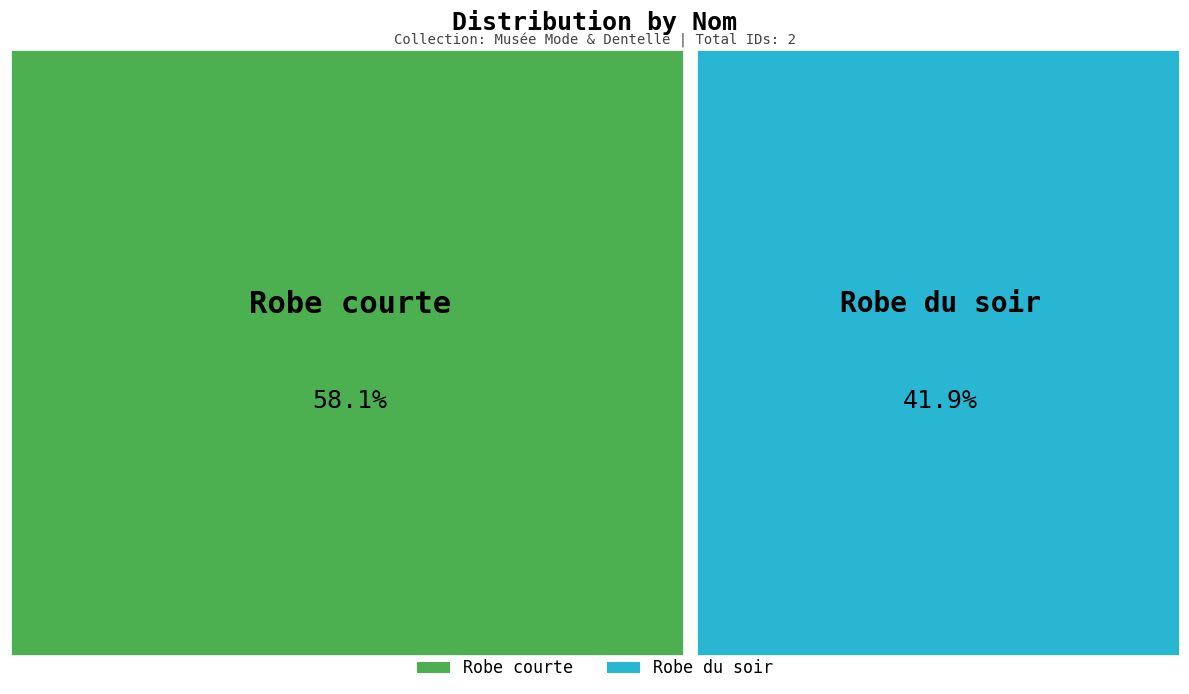

What is the largest slice in the pie chart?

Robe courte